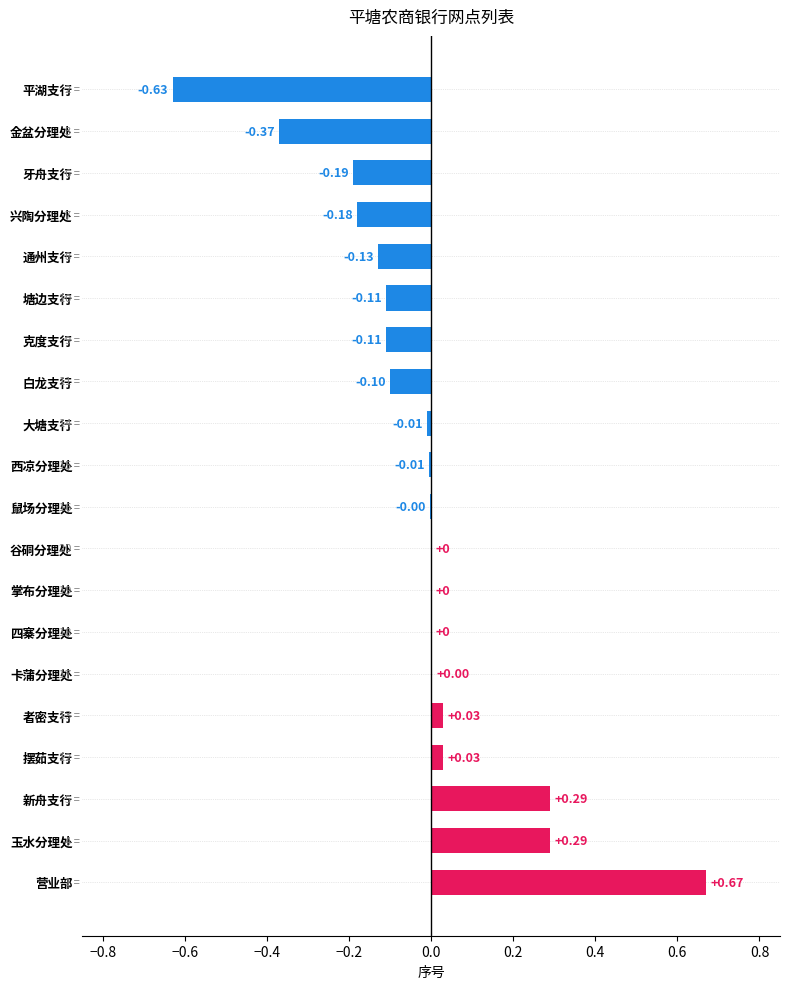

How many categories are shown in the chart?

20